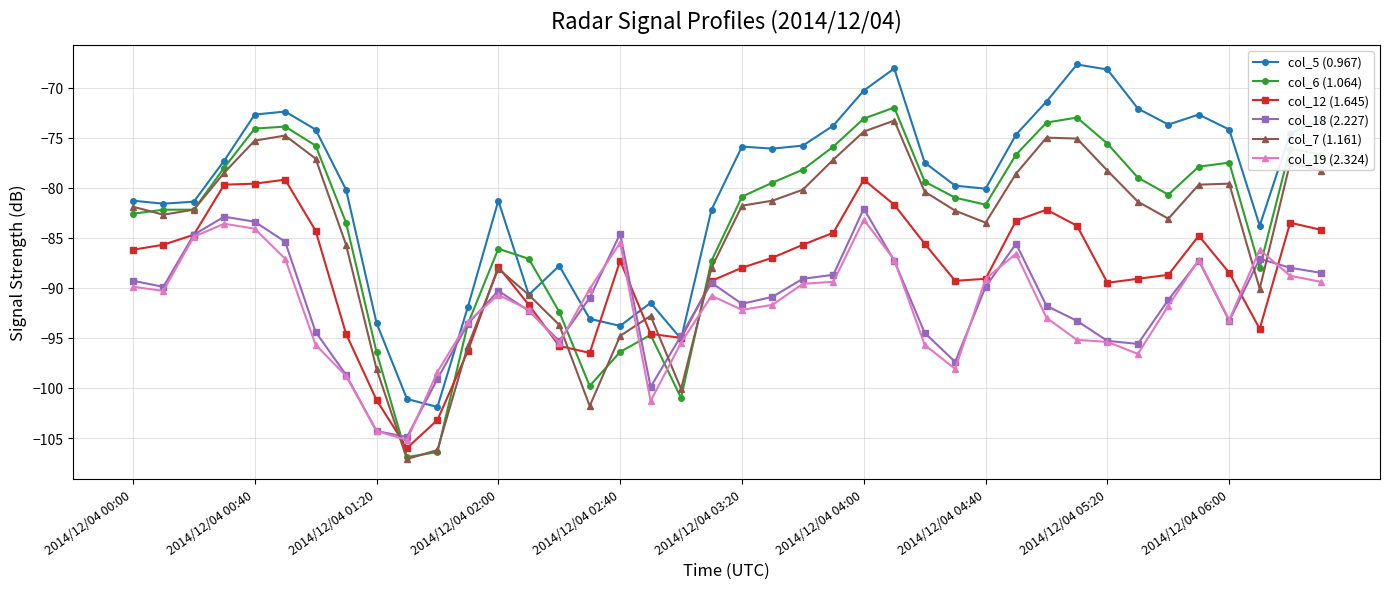

How many values in the col_6 (1.064) series exceed -80?

19